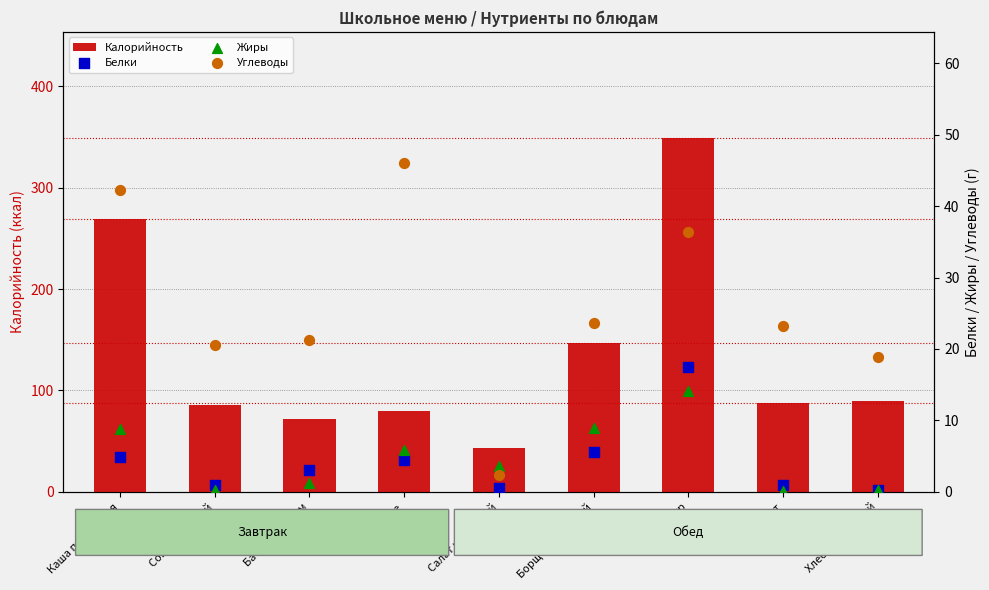

Which series has the largest Y range (max minus min)?

Калорийность